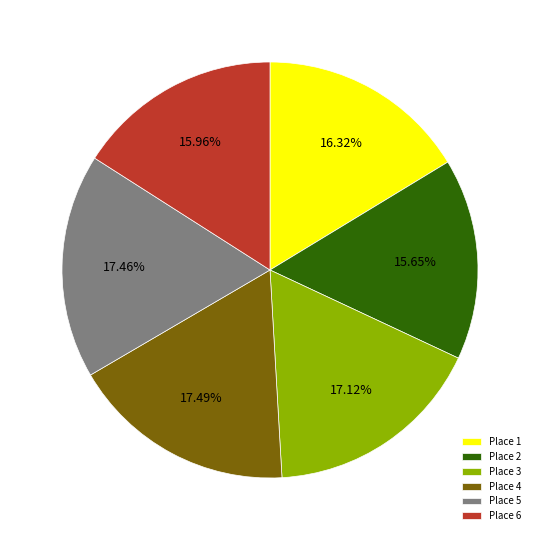

Between Place 5 and Place 1, which is larger?

Place 5